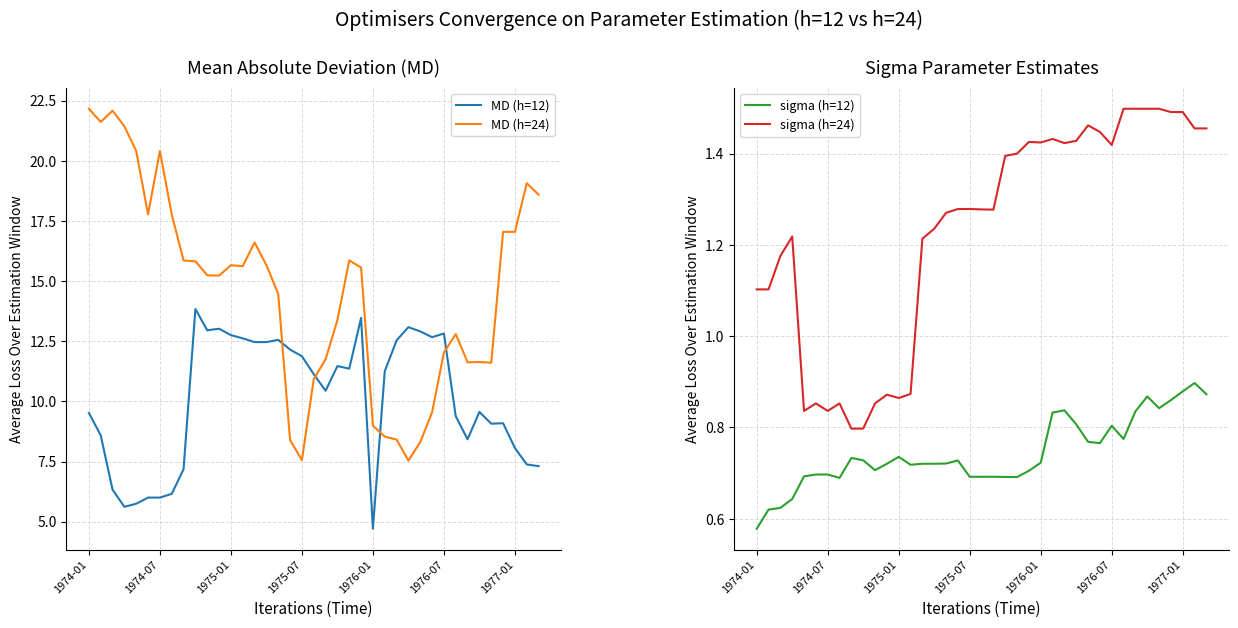

True or false: MD (h=24) and MD (h=12) cross at least once.

True